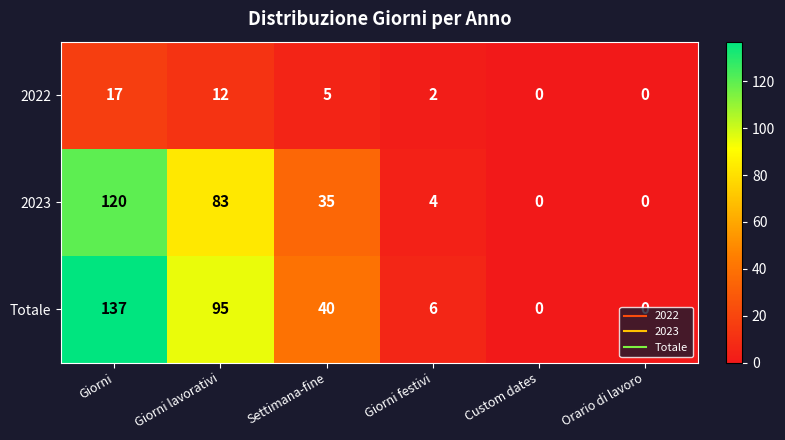

What is the maximum value shown in the chart?

137